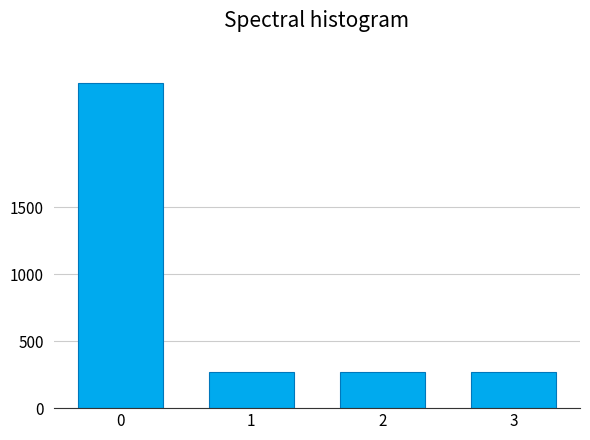

Reading left to right, list all the values displayed in this chart.

2430	270	270	270